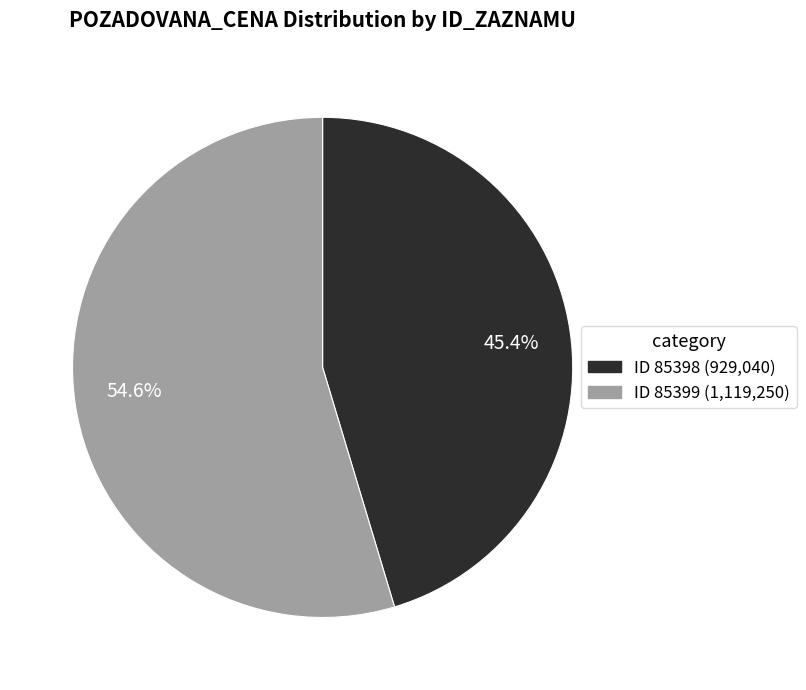

What is the total percentage of 54.6% and 45.4%?

100.0%